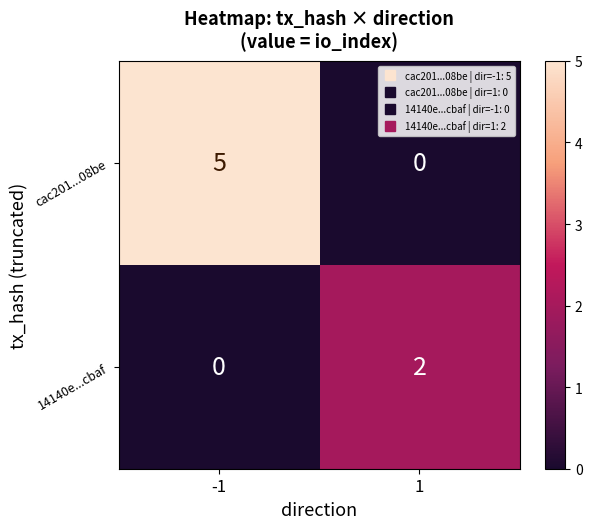

List the series in order of their peak value, highest first.

cac201...08be, 14140e...cbaf